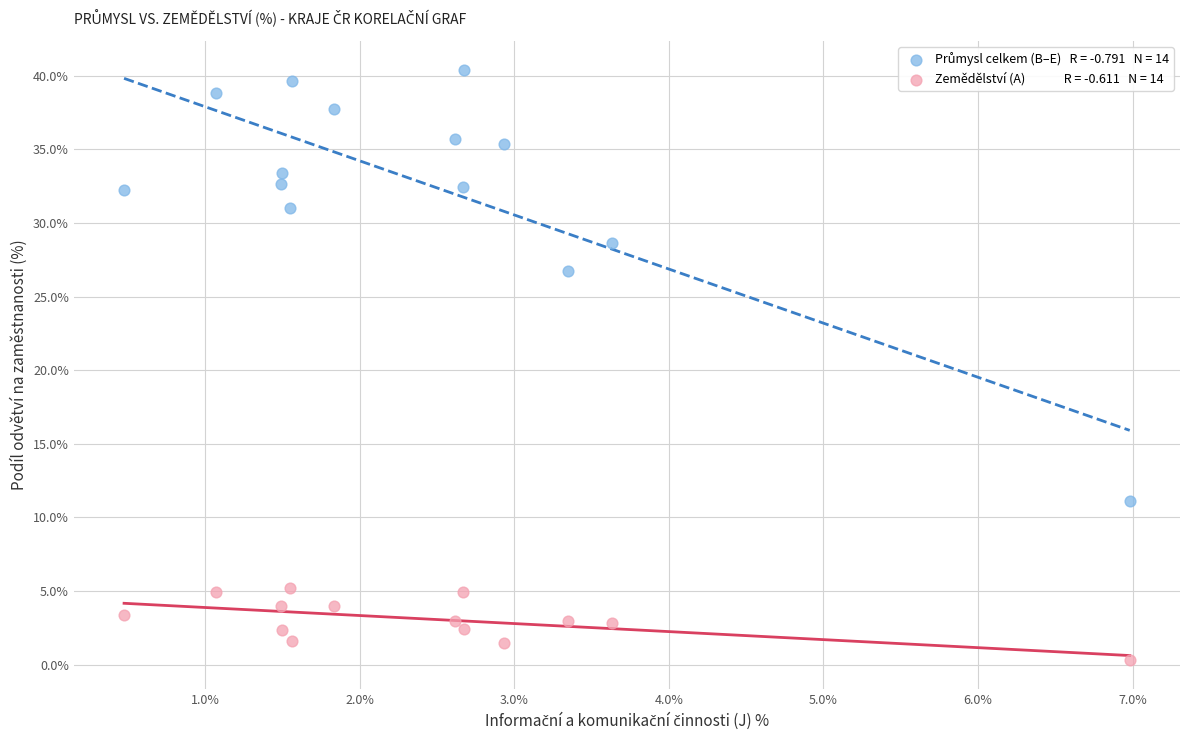

Across all data points, what is the range of Y values (max minus min)?

40.0